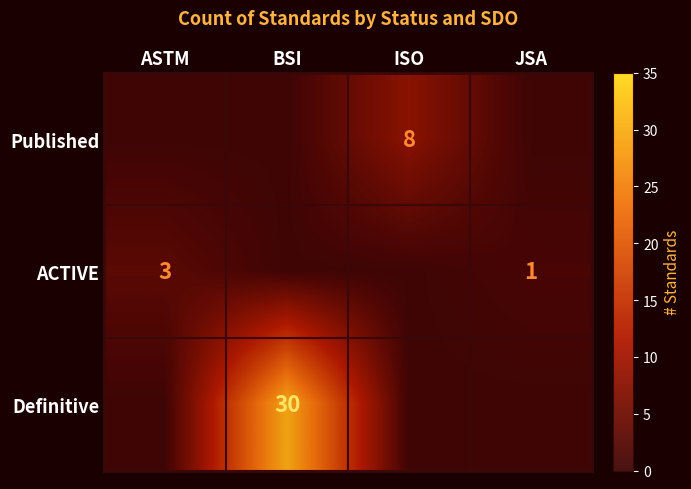

Which series has the largest range (max minus min)?

Definitive